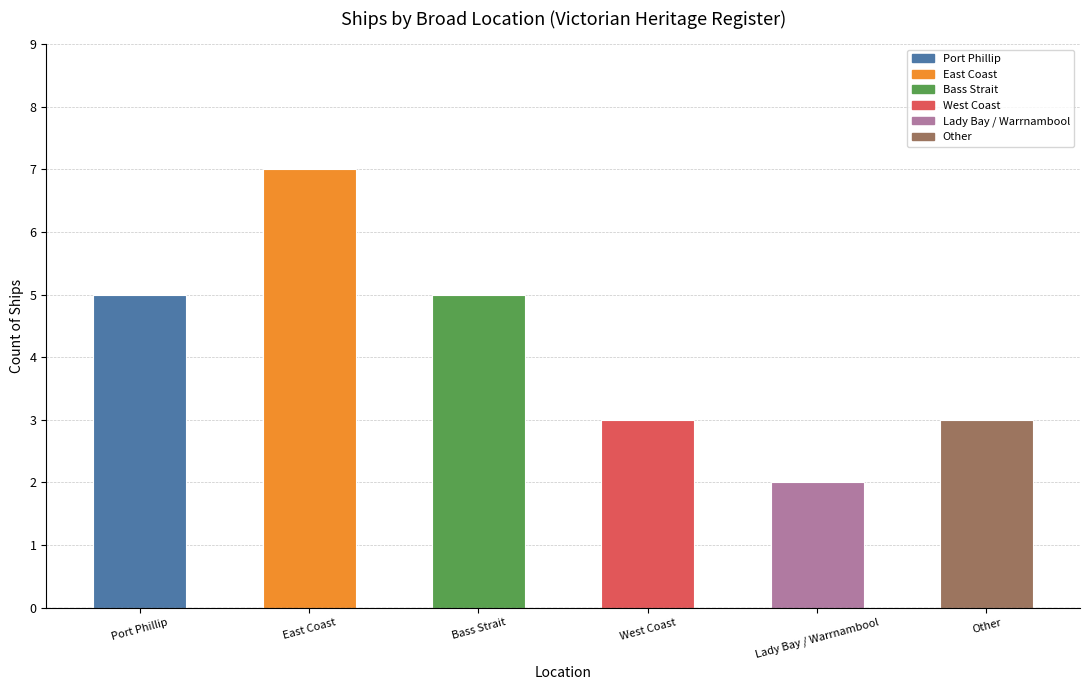

True or false: the data shows 7 at East Coast.

True